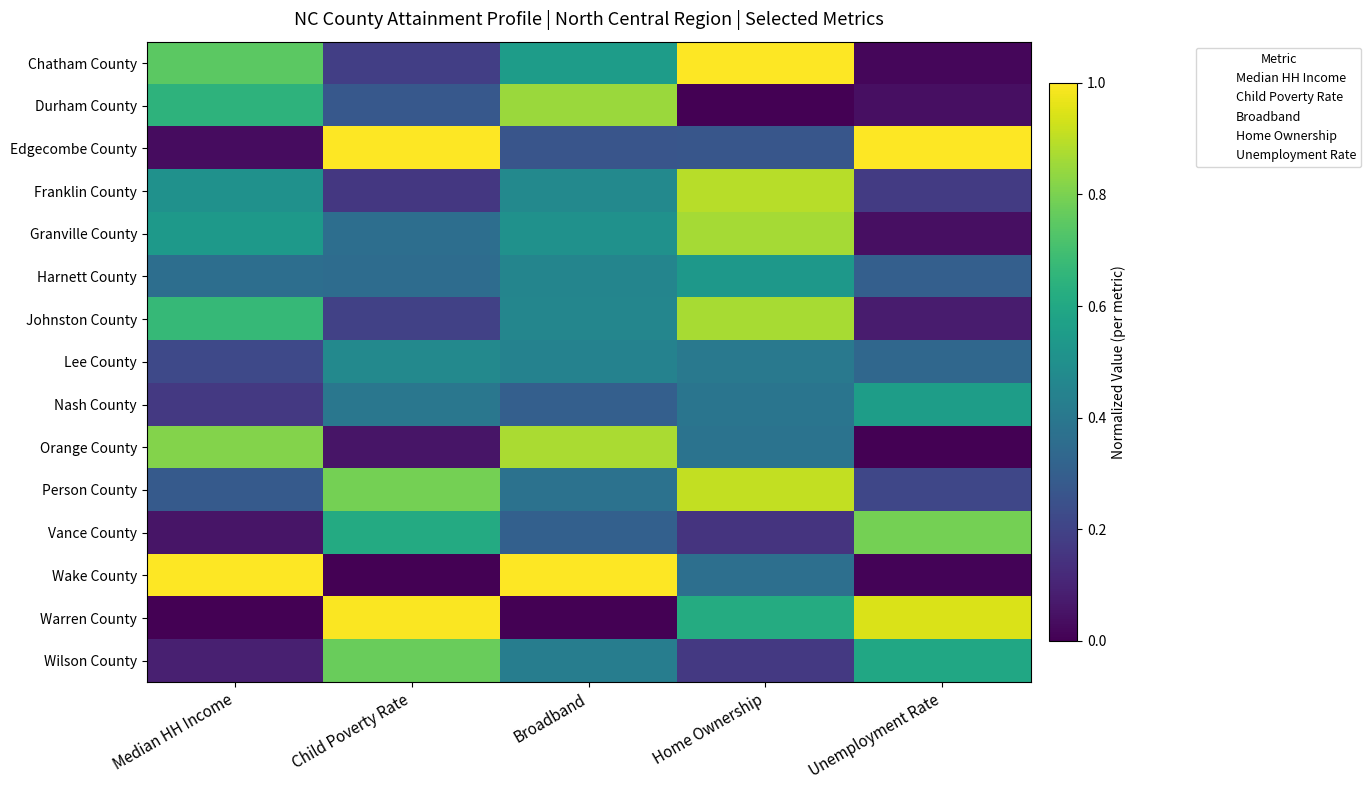

Reading left to right, list all the values displayed in this chart.

Chatham County: Median HH Income=0.7	Child Poverty Rate=0.2	Broadband=0.6	Home Ownership=1.0	Unemployment Rate=0.0
Durham County: Median HH Income=0.6	Child Poverty Rate=0.3	Broadband=0.9	Home Ownership=0.0	Unemployment Rate=0.0
Edgecombe County: Median HH Income=0.0	Child Poverty Rate=1.0	Broadband=0.3	Home Ownership=0.3	Unemployment Rate=1.0
Franklin County: Median HH Income=0.5	Child Poverty Rate=0.2	Broadband=0.5	Home Ownership=0.9	Unemployment Rate=0.2
Granville County: Median HH Income=0.5	Child Poverty Rate=0.4	Broadband=0.5	Home Ownership=0.9	Unemployment Rate=0.0
Harnett County: Median HH Income=0.4	Child Poverty Rate=0.4	Broadband=0.5	Home Ownership=0.5	Unemployment Rate=0.3
Johnston County: Median HH Income=0.7	Child Poverty Rate=0.2	Broadband=0.5	Home Ownership=0.9	Unemployment Rate=0.1
Lee County: Median HH Income=0.2	Child Poverty Rate=0.5	Broadband=0.4	Home Ownership=0.4	Unemployment Rate=0.3
Nash County: Median HH Income=0.2	Child Poverty Rate=0.4	Broadband=0.3	Home Ownership=0.4	Unemployment Rate=0.6
Orange County: Median HH Income=0.8	Child Poverty Rate=0.1	Broadband=0.9	Home Ownership=0.4	Unemployment Rate=0.0
Person County: Median HH Income=0.3	Child Poverty Rate=0.8	Broadband=0.4	Home Ownership=0.9	Unemployment Rate=0.2
Vance County: Median HH Income=0.1	Child Poverty Rate=0.6	Broadband=0.3	Home Ownership=0.1	Unemployment Rate=0.8
Wake County: Median HH Income=1.0	Child Poverty Rate=0.0	Broadband=1.0	Home Ownership=0.4	Unemployment Rate=0.0
Warren County: Median HH Income=0.0	Child Poverty Rate=1.0	Broadband=0.0	Home Ownership=0.6	Unemployment Rate=0.9
Wilson County: Median HH Income=0.1	Child Poverty Rate=0.8	Broadband=0.4	Home Ownership=0.2	Unemployment Rate=0.6